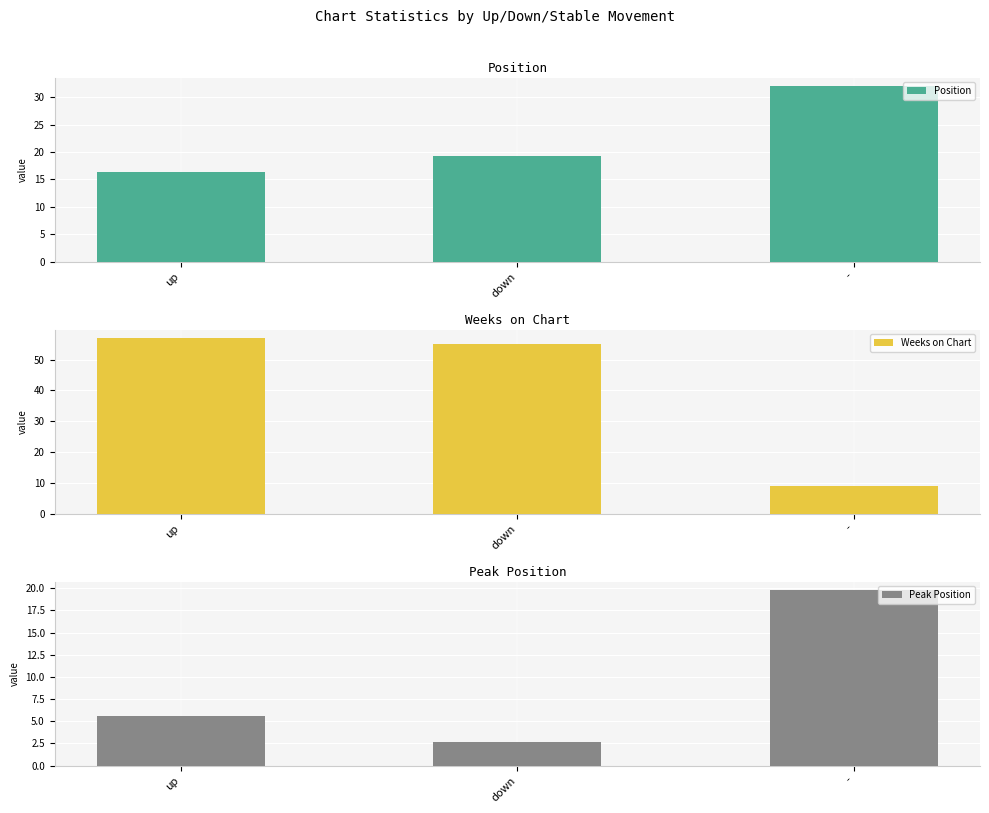

Is it true that Peak Position equals 2.7 at down?

True